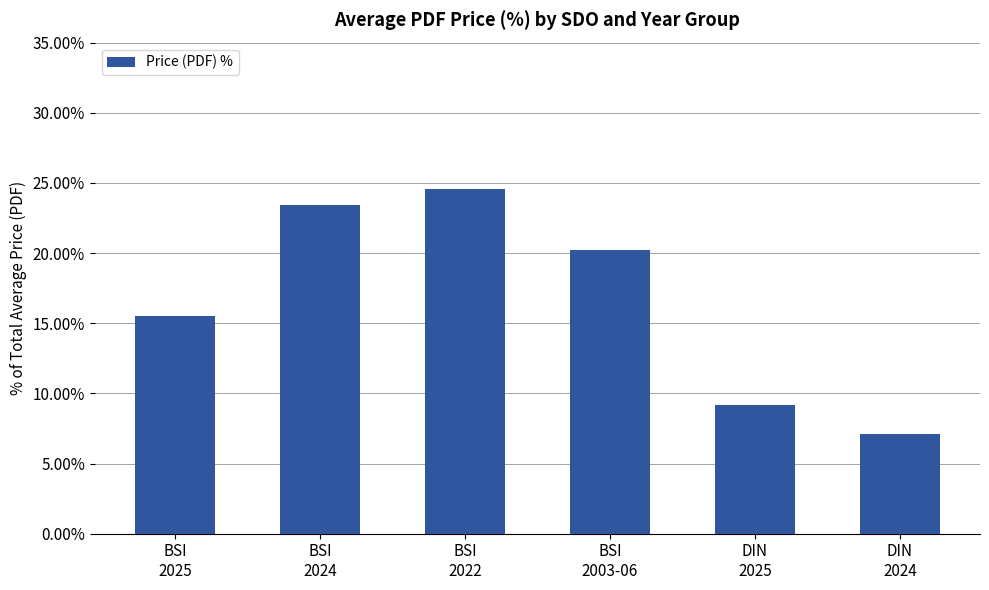

What is the greatest value displayed?

24.6